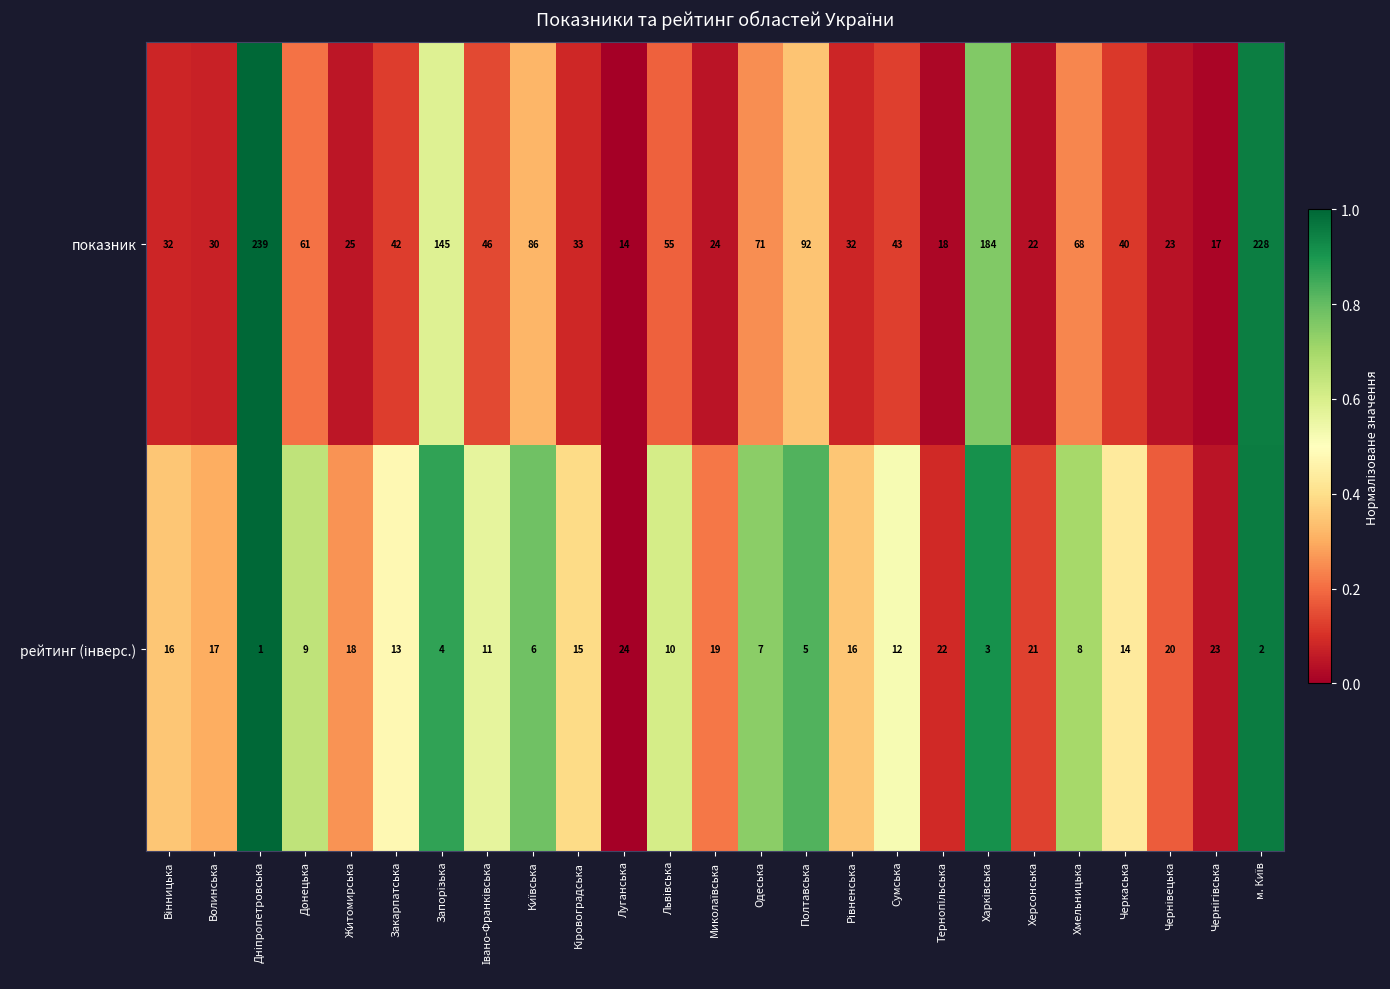

Which series has the widest spread of values?

показник